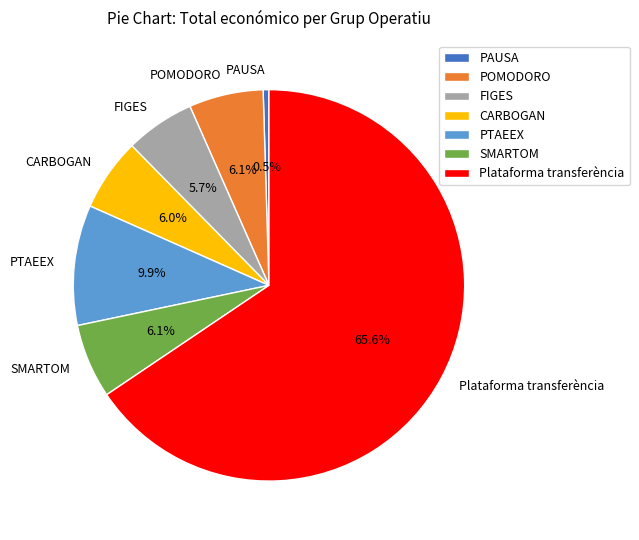

Count the number of slices in the pie.

7